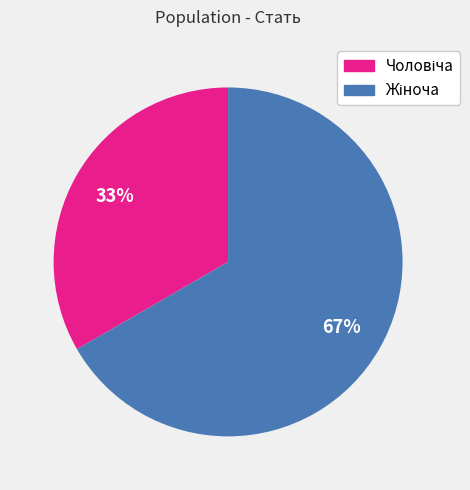

To the nearest percent, what is the average slice percentage?

50%